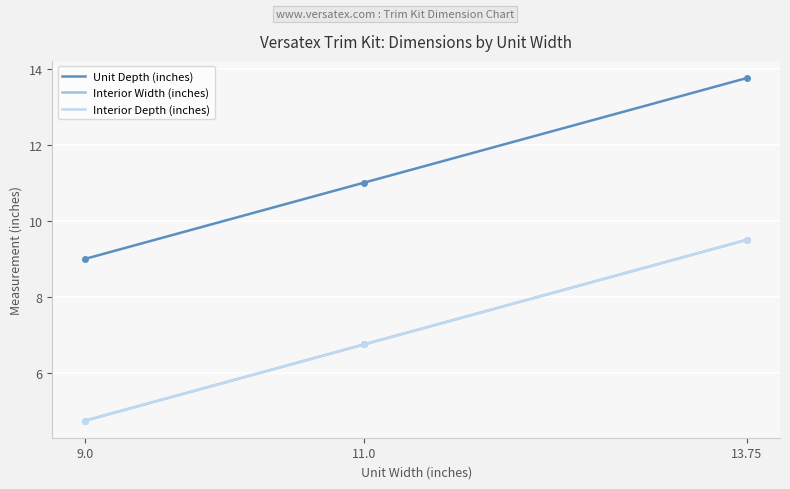

At which label is Unit Depth (inches) closest to 11?

11